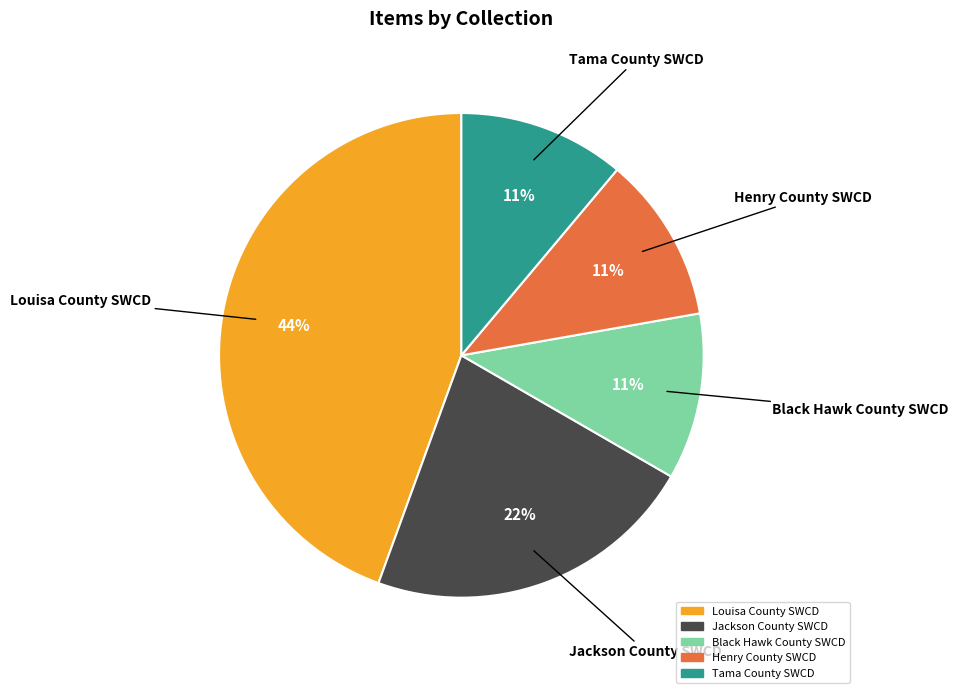

Is there any slice that represents more than half of the pie?

No